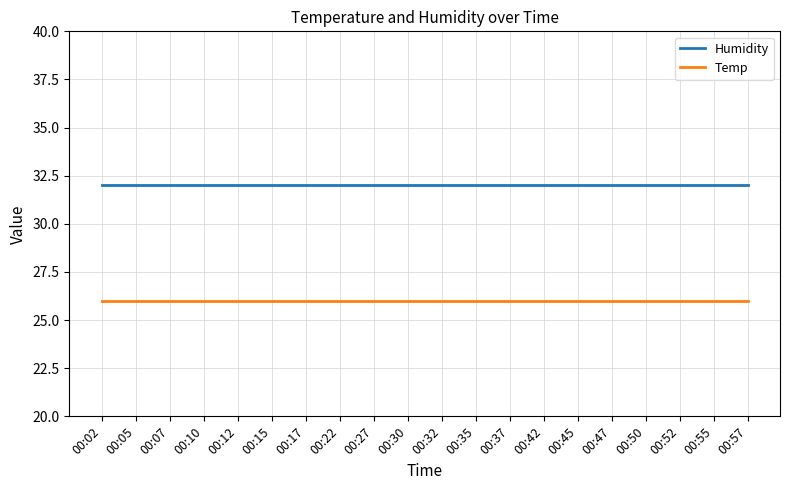

True or false: Temp and Humidity intersect in this chart.

False